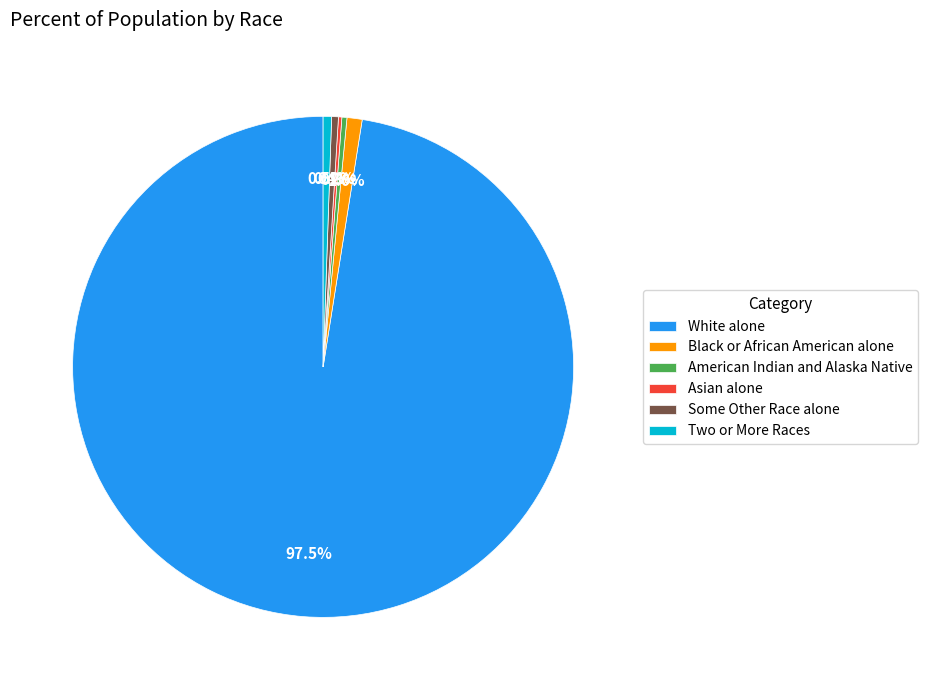

Combined, do American Indian and Alaska Native and White alone account for over 50%?

Yes